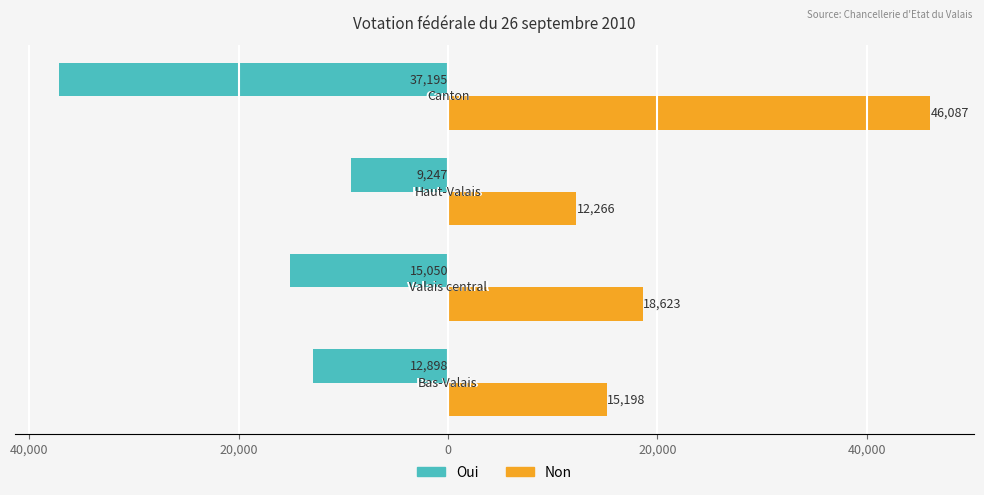

What are all the series names shown in the legend?

Oui, Non